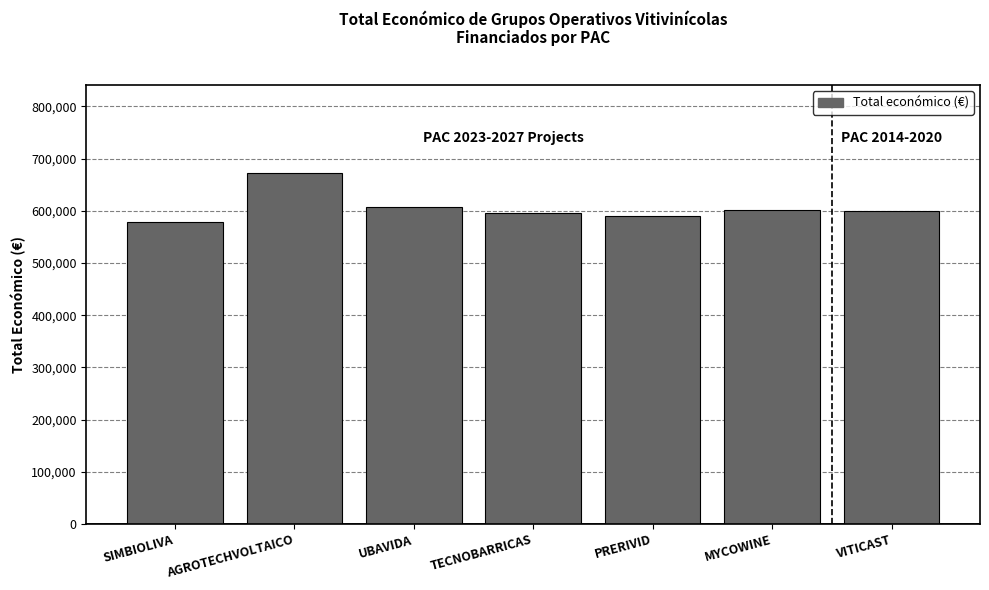

How many data points does each series have?

7